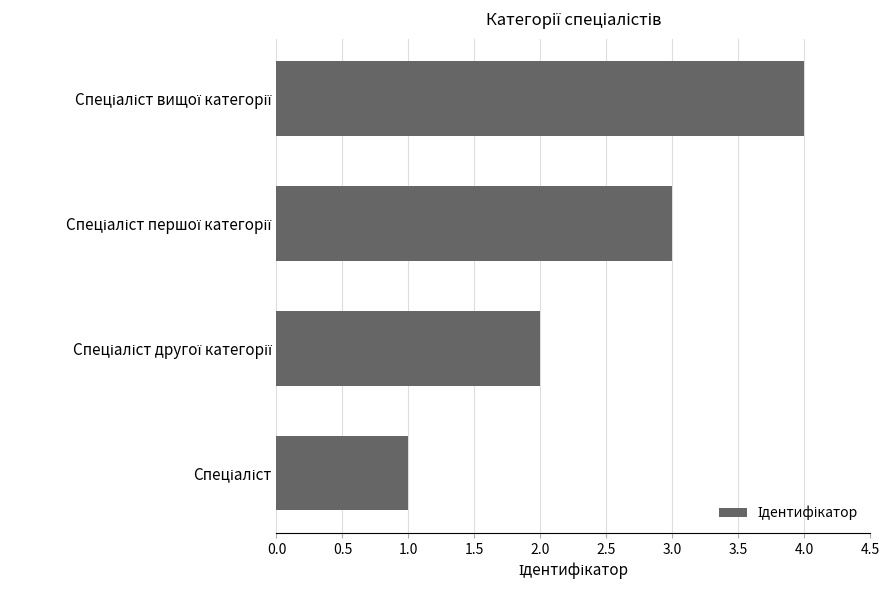

How many data points are less than 3?

2